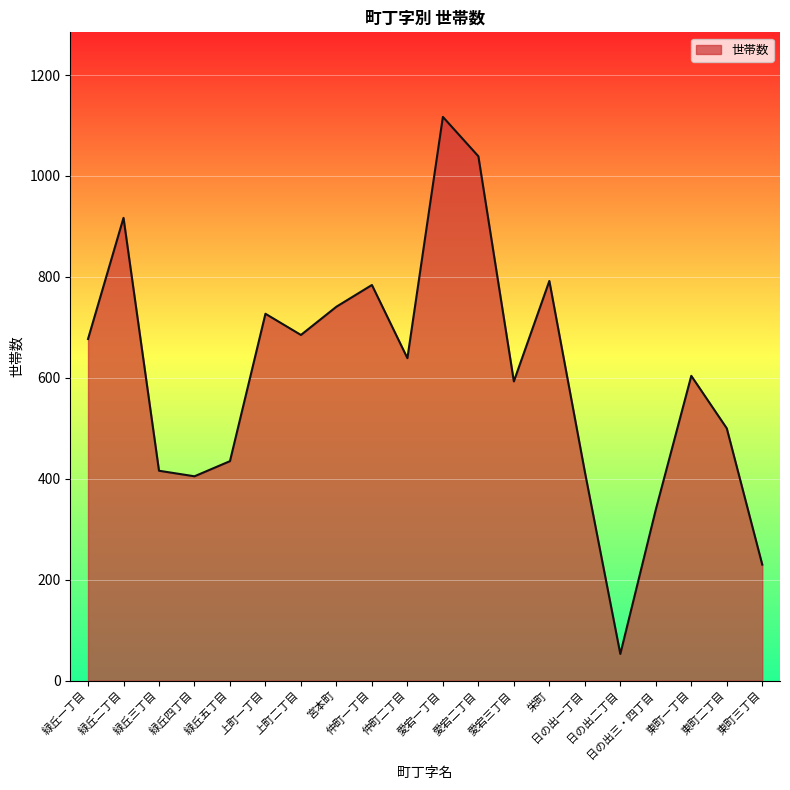

What is the difference between the maximum and minimum values?

1064